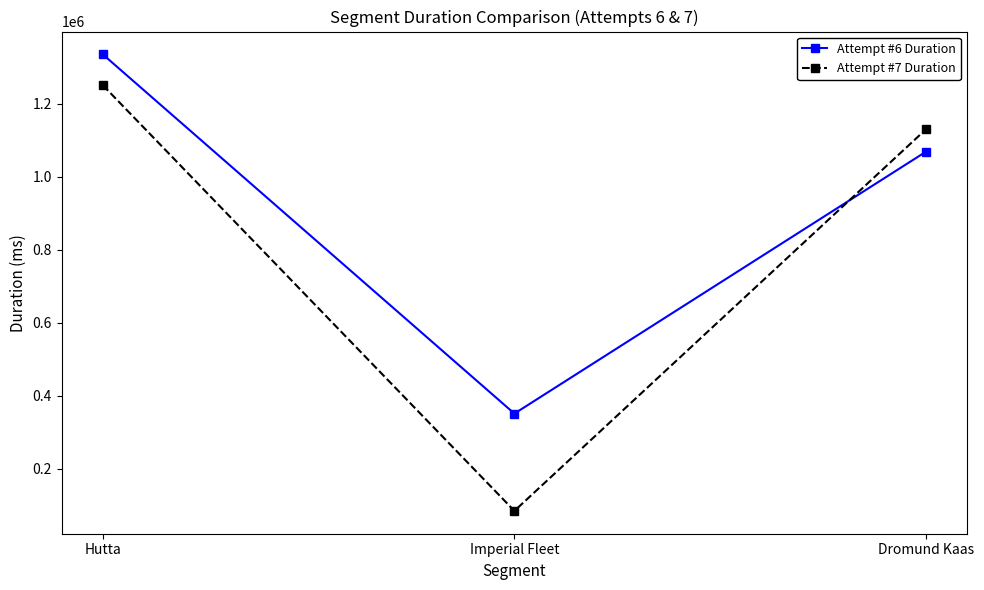

At which category is the sum across all series the highest?

Hutta